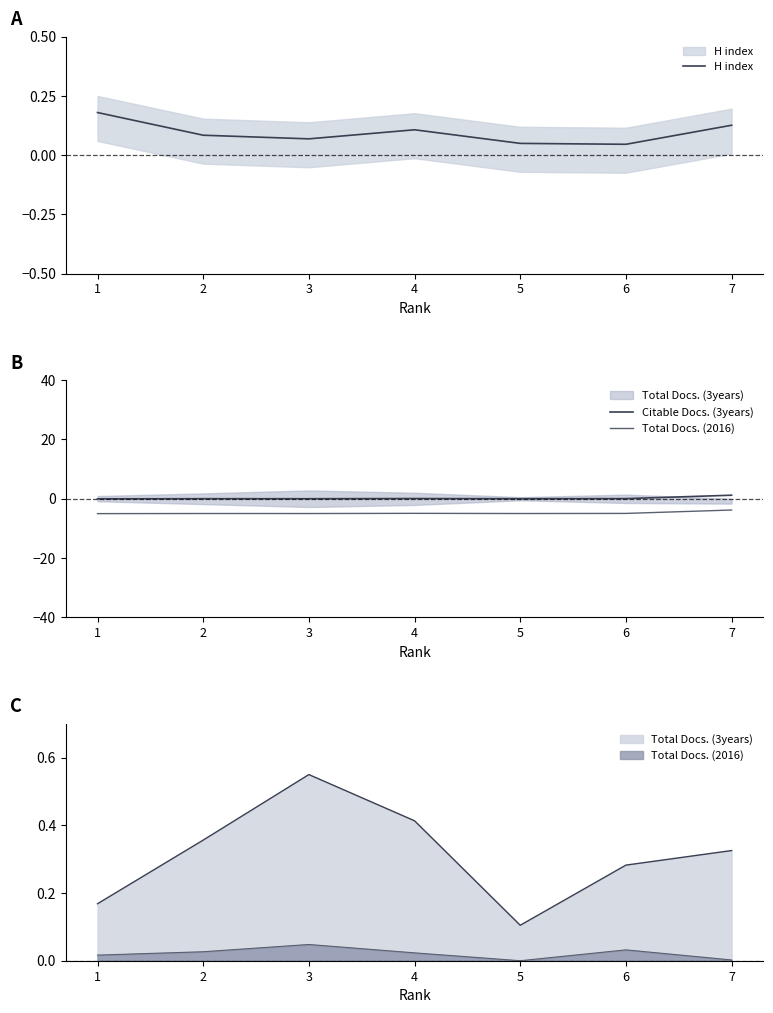

True or false: Total Docs. (2016) and Citable Docs. (3years) intersect in this chart.

False